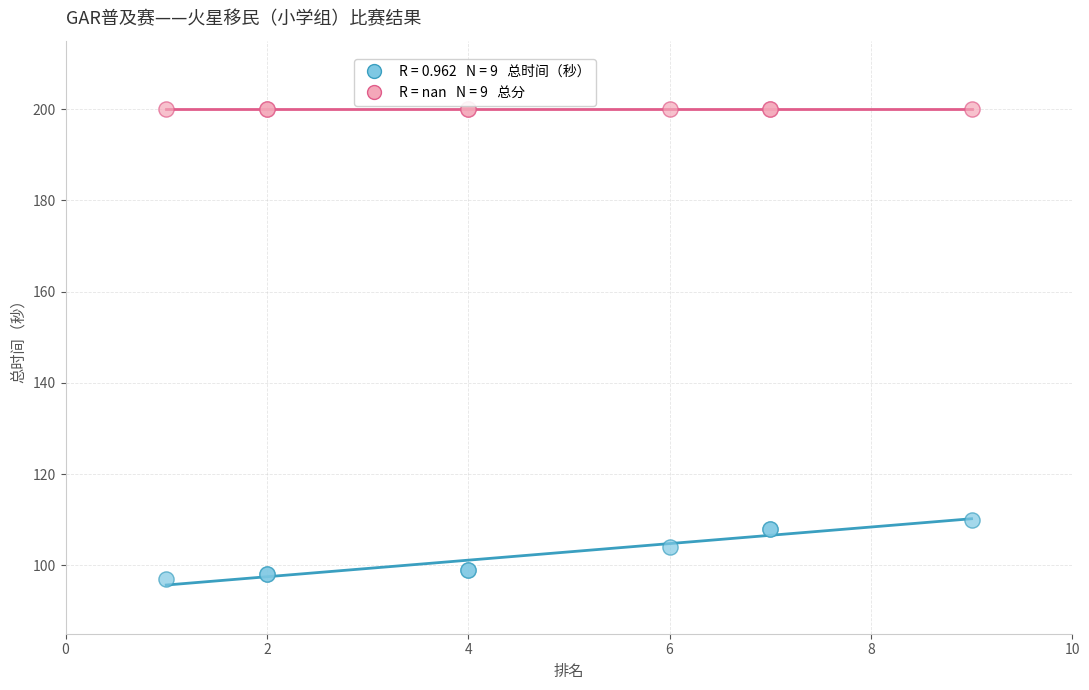

Across all series, what Y value is closest to 148?

110